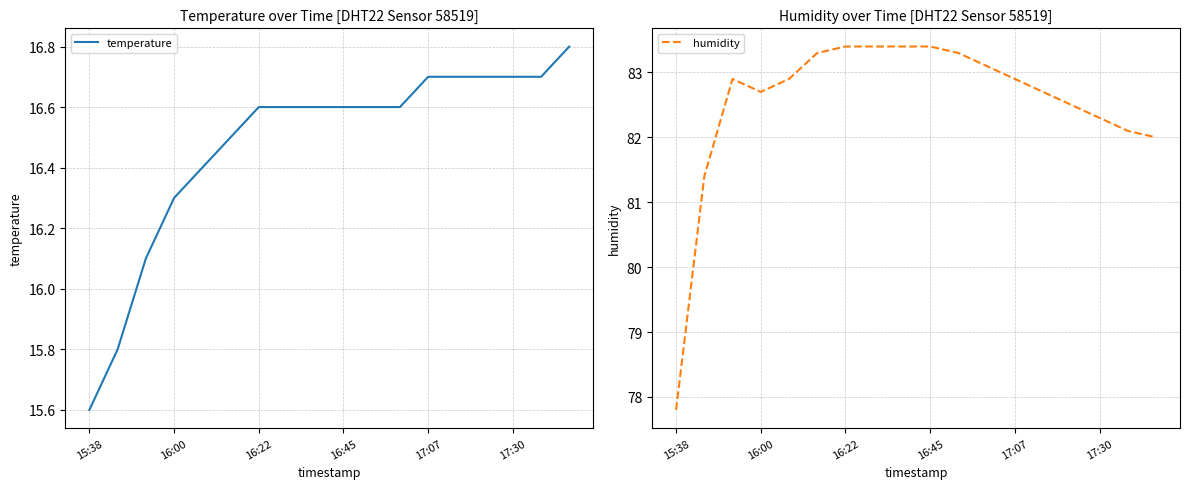

In humidity, how many points are lower than both neighbors (excluding endpoints)?

1